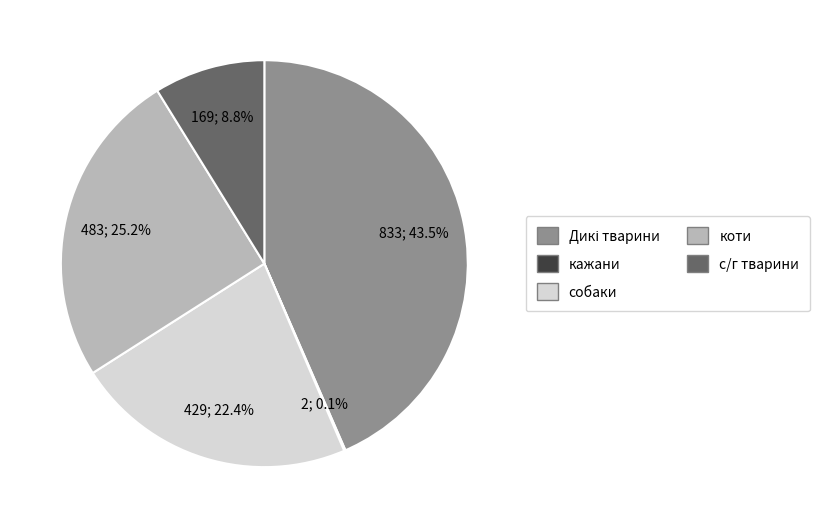

Is there any slice that represents more than half of the pie?

No